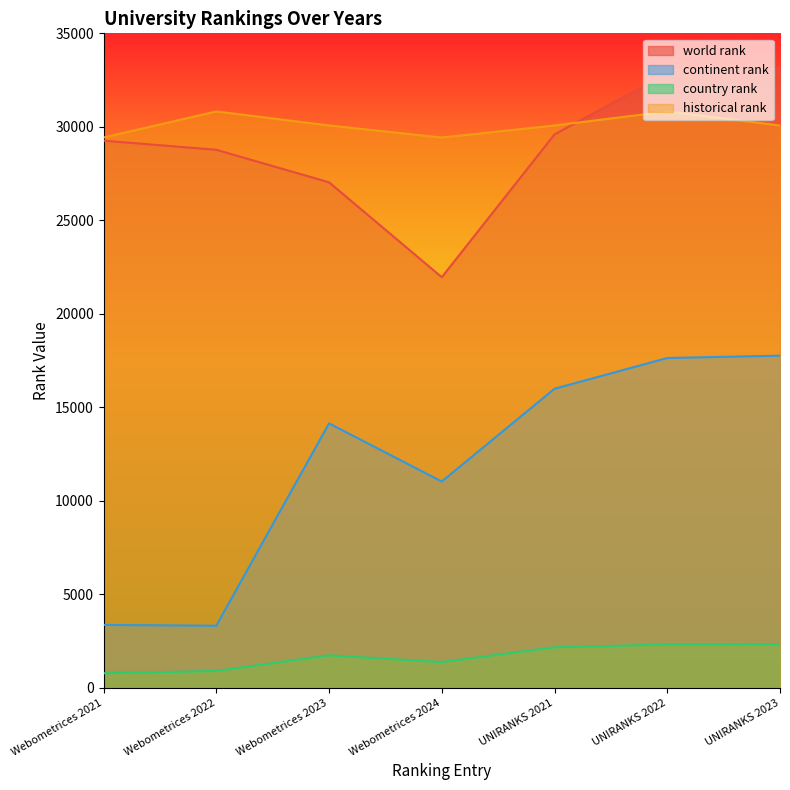

Between Webometrices 2021 and UNIRANKS 2022, which series saw the biggest shift?

continent rank